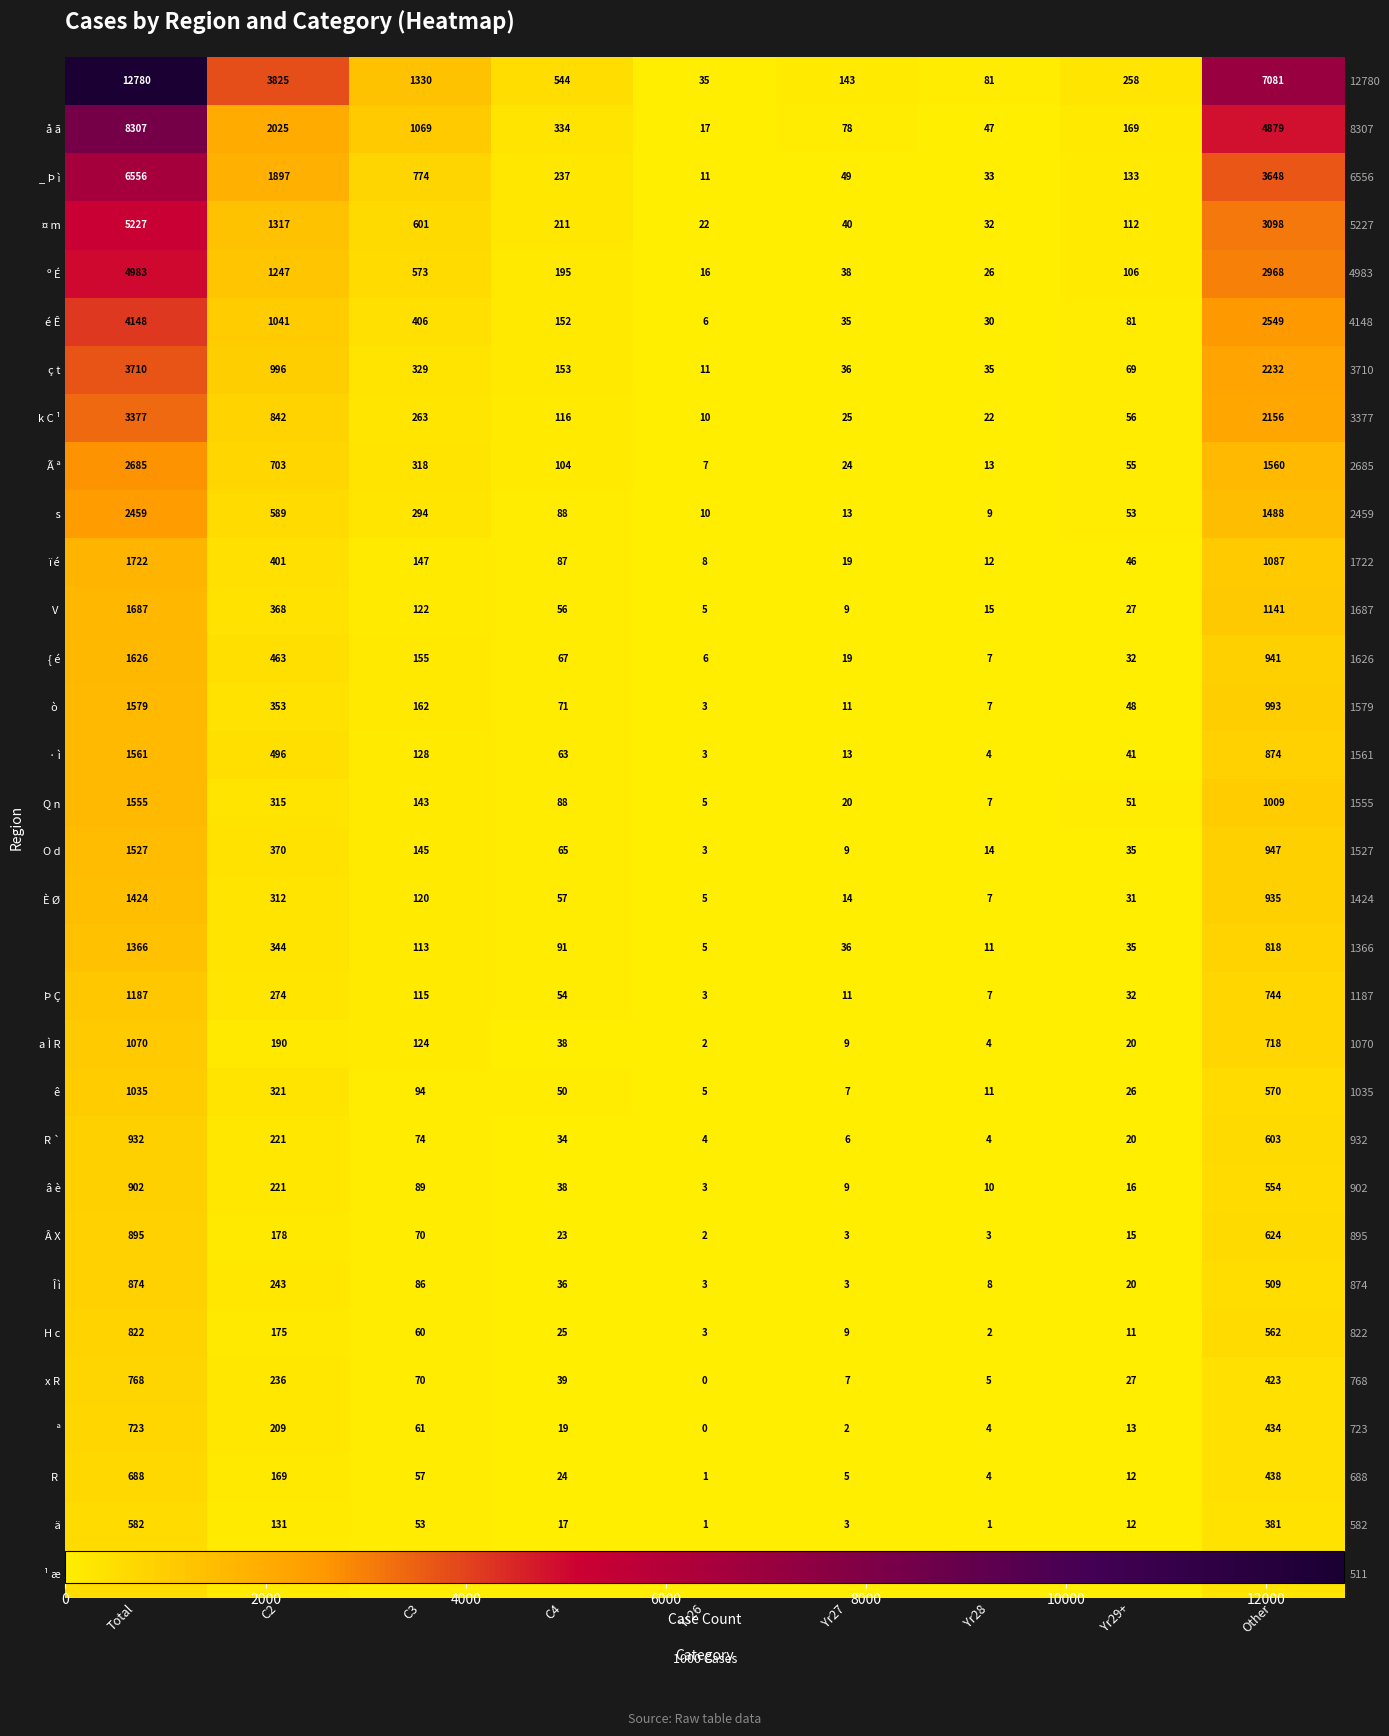

What is the greatest value displayed?

12780